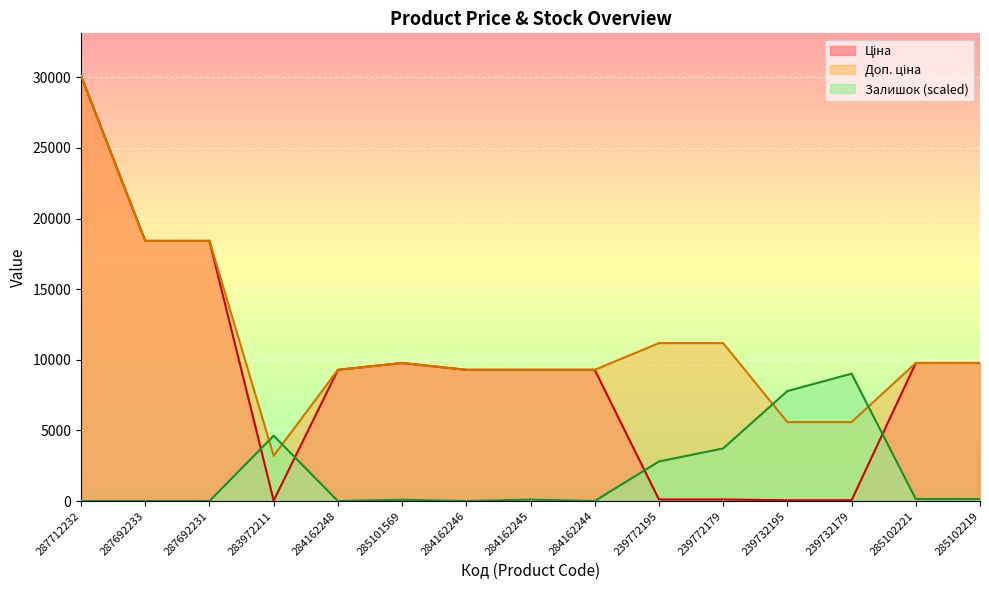

Reading left to right, what are all the values shown in this chart?

Ціна: 287712232=30102.8	287692233=18420.9	287692231=18420.9	283972211=32.0	284162248=9290.5	285101569=9775.5	284162246=9290.5	284162245=9290.5	284162244=9290.5	239772195=111.8	239772179=111.8	239732195=55.9	239732179=55.9	285102221=9775.5	285102219=9775.5
Доп. ціна: 287712232=30102.8	287692233=18420.9	287692231=18420.9	283972211=3205.0	284162248=9290.5	285101569=9775.5	284162246=9290.5	284162245=9290.5	284162244=9290.5	239772195=11182.0	239772179=11182.0	239732195=5591.0	239732179=5591.0	285102221=9775.5	285102219=9775.5
Залишок: 287712232=0.0	287692233=0.0	287692231=0.0	283972211=4624.6	284162248=0.0	285101569=89.9	284162246=0.0	284162245=102.8	284162244=0.0	239772195=2800.5	239772179=3725.4	239732195=7784.8	239732179=9018.0	285102221=141.3	285102219=141.3